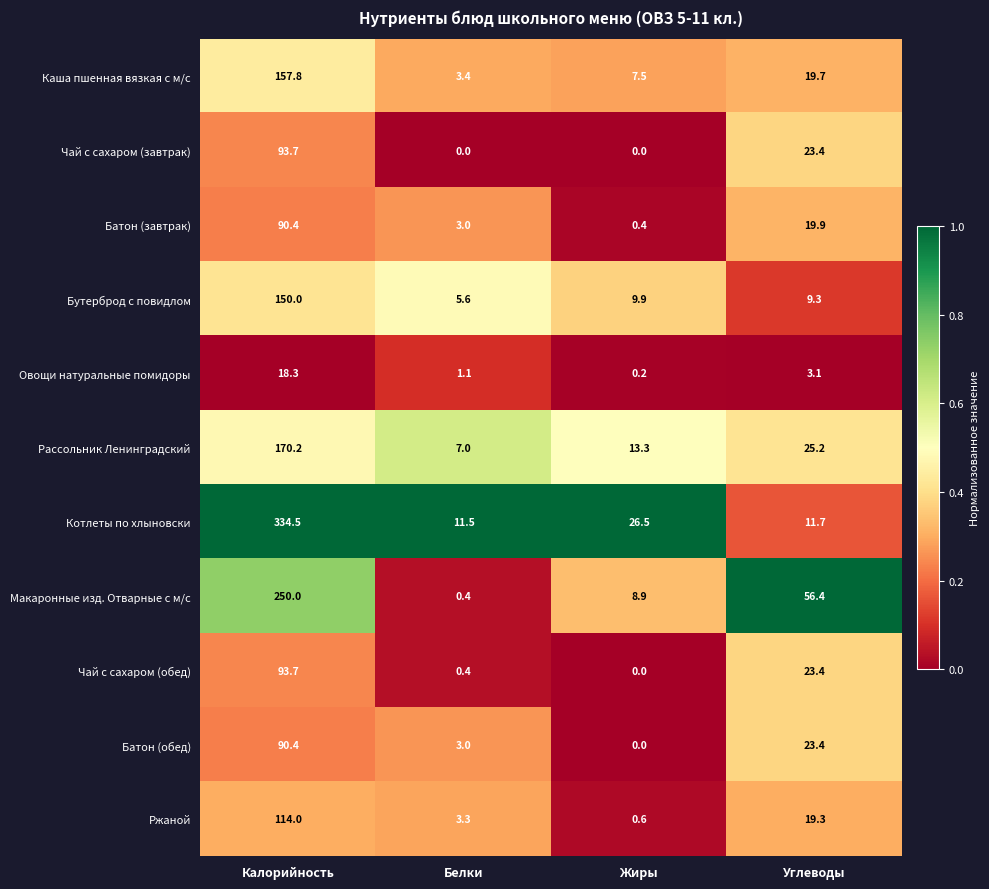

True or false: Рассольник Ленинградский has a value of 23.9 at Жиры.

False